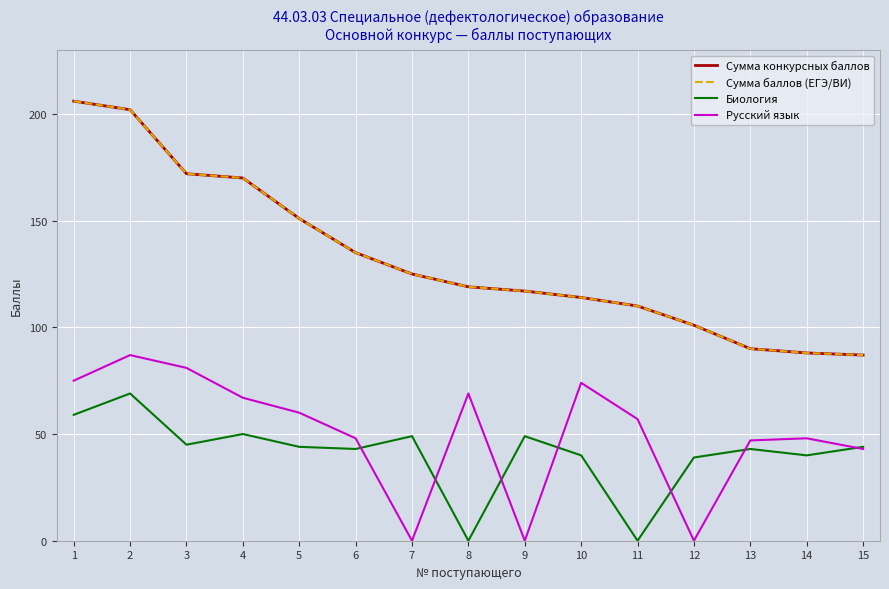

True or false: Сумма конкурсных баллов and Русский язык cross at least once.

False